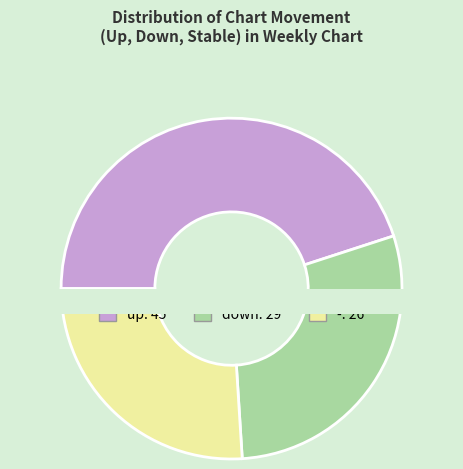

Which slice is the largest?

up